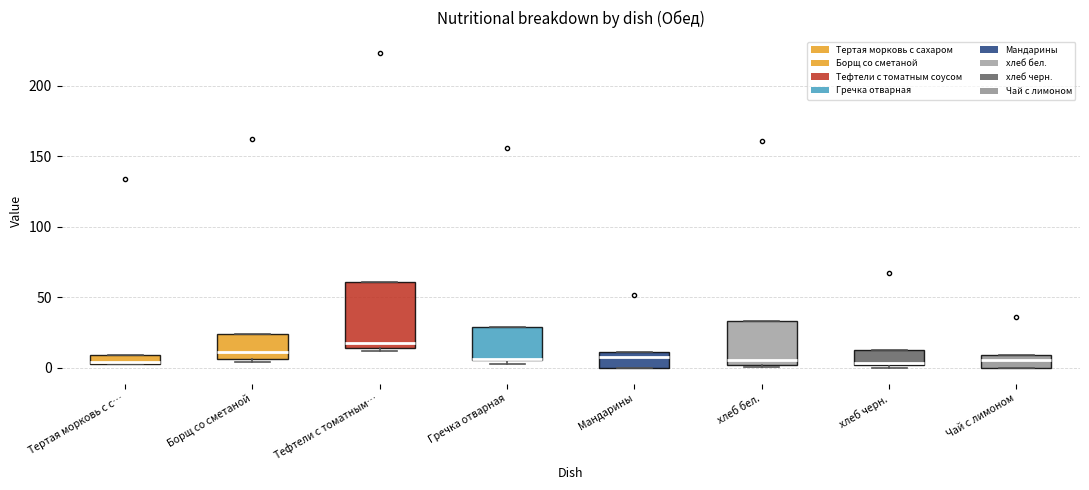

Where does the median line of the box for хлеб бел. sit on the y-axis? The values are not printed on the chart, so give them approximately, as read against the axis.

5